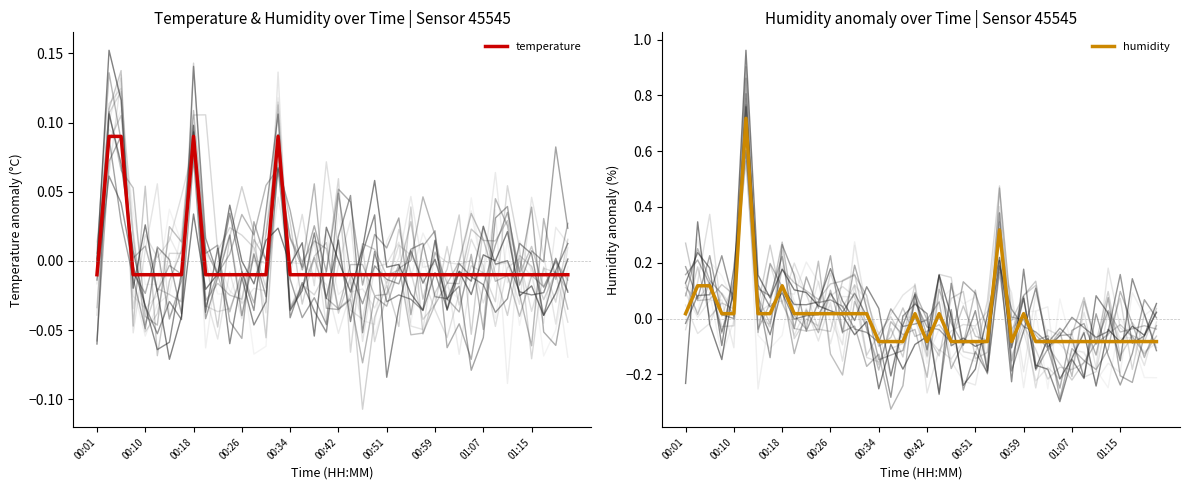

What is the difference between the maximum and minimum values in the temperature series?

0.1